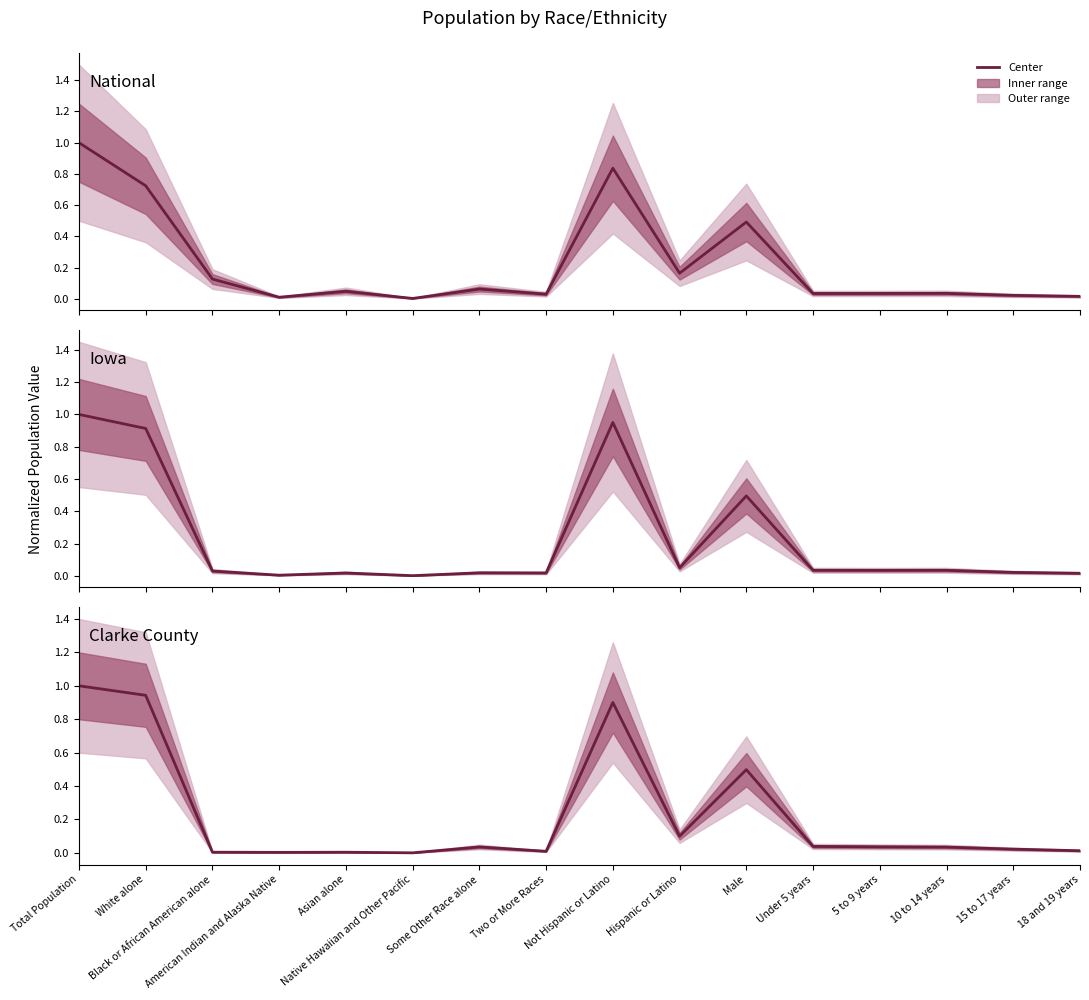

What is the maximum value for Clarke County?

1.0